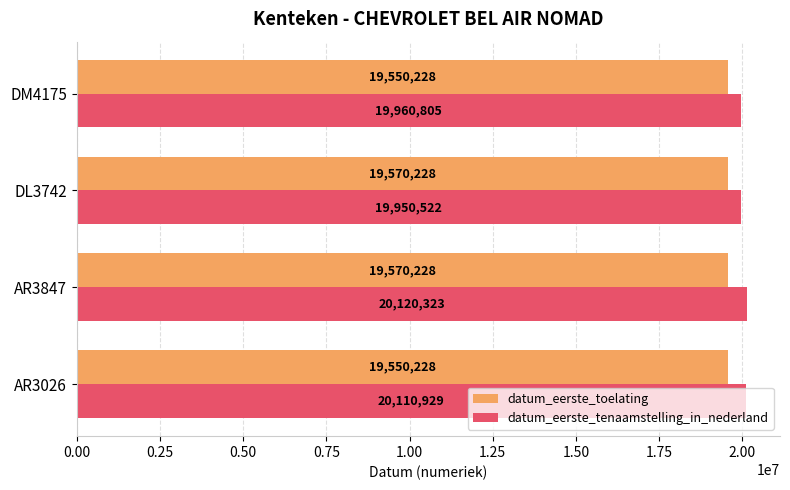

What is the sum of all datum_eerste_tenaamstelling_in_nederland values?

80142579